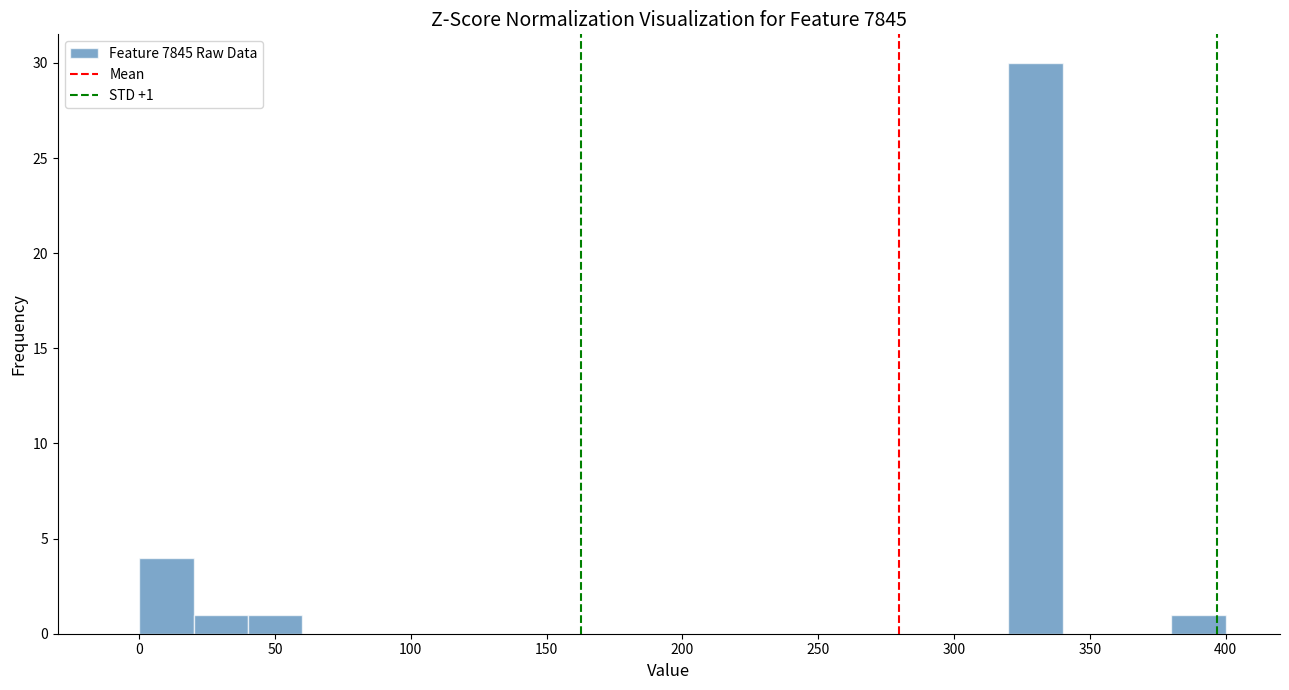

Over which range of the x-axis is the bar tallest?

320 to 340